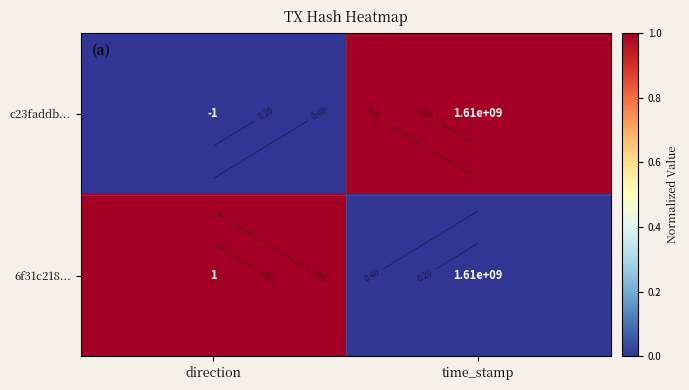

How many values in 6f31c218... are above zero?

1